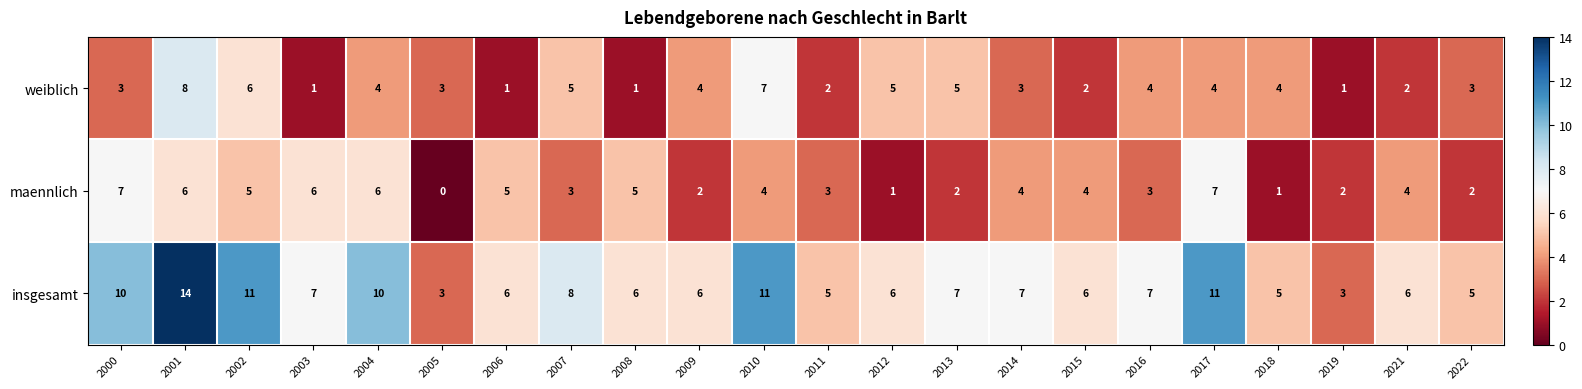

Rank the series by their maximum value, from highest to lowest.

insgesamt, weiblich, maennlich